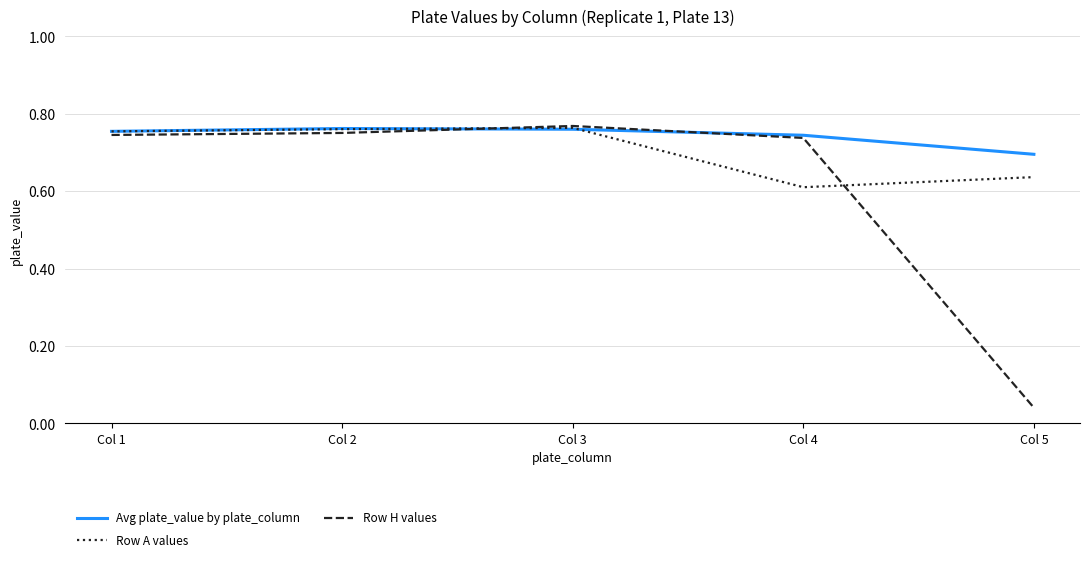

What is the sum of the Row H values values at Col 1 and Col 2?

1.5